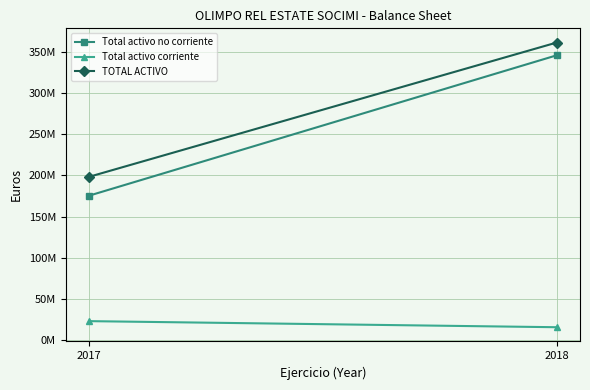

At 2018, list the series in order from smallest to largest.

Total activo corriente, Total activo no corriente, TOTAL ACTIVO